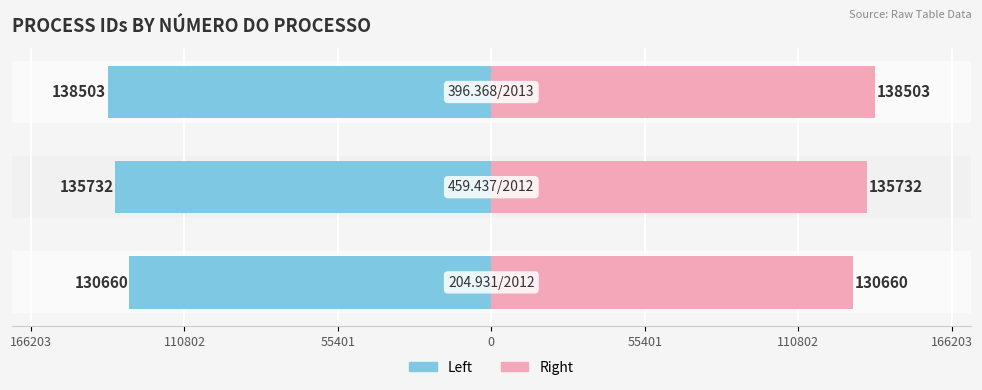

Is it true that Left (Id) equals -50935 at 55401?

False